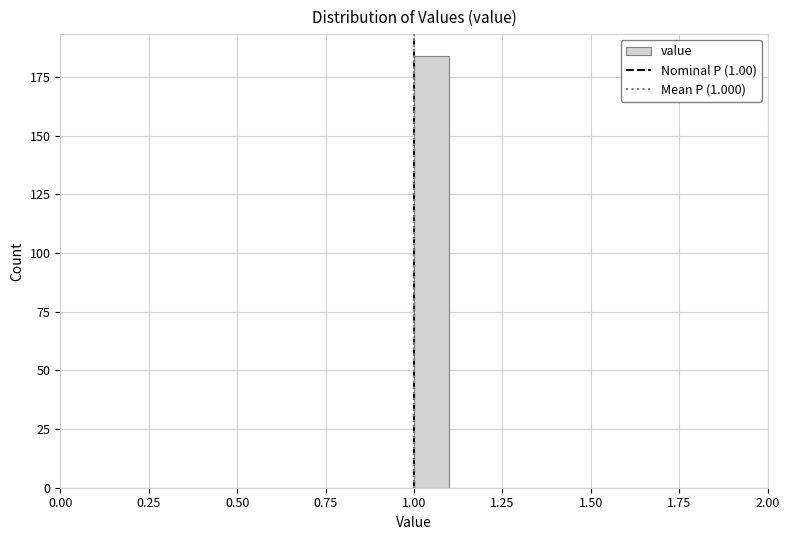

Around what value on the x-axis is the tallest bar? Give the approximate position of its centre, as read against the axis.

1.05